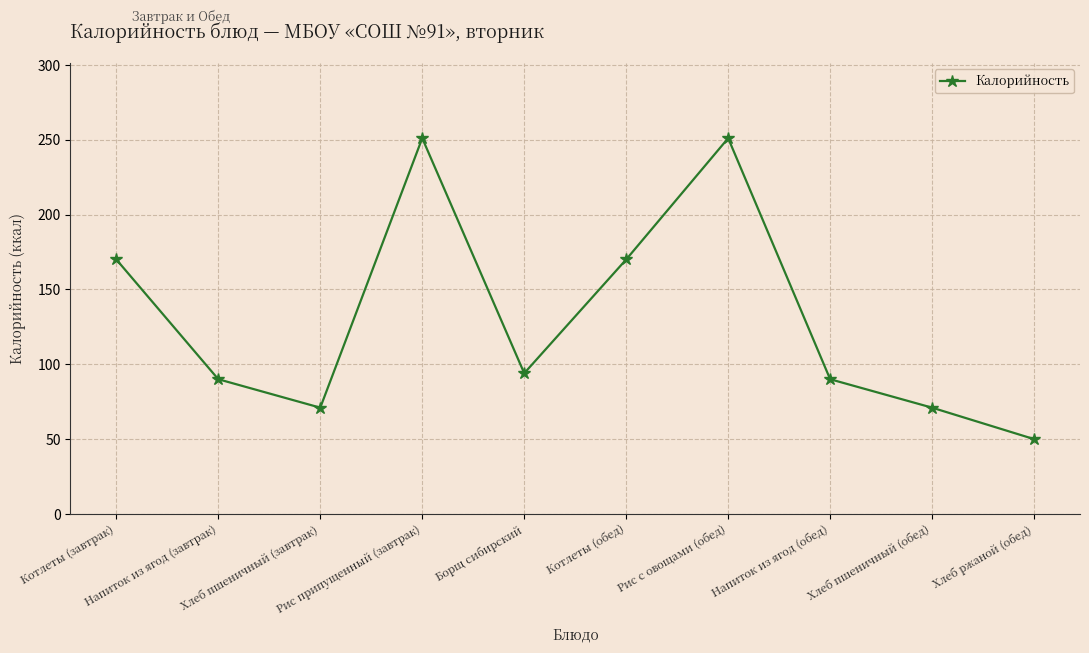

What is the change in value from Хлеб пшеничный (завтрак) to Напиток из ягод (обед)?

+19